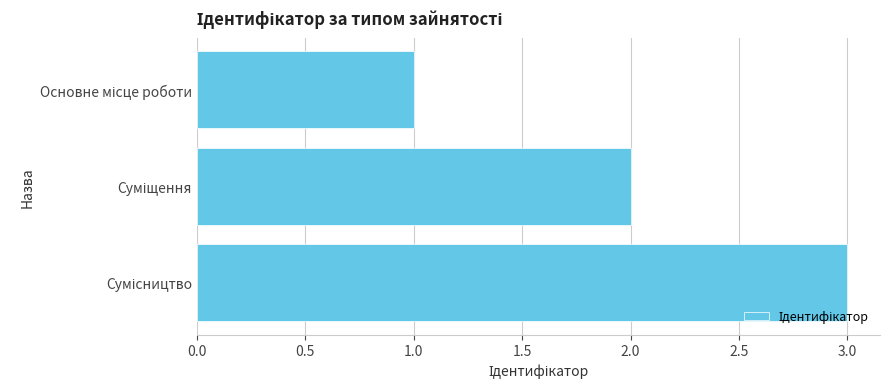

What is the sum of all values?

6